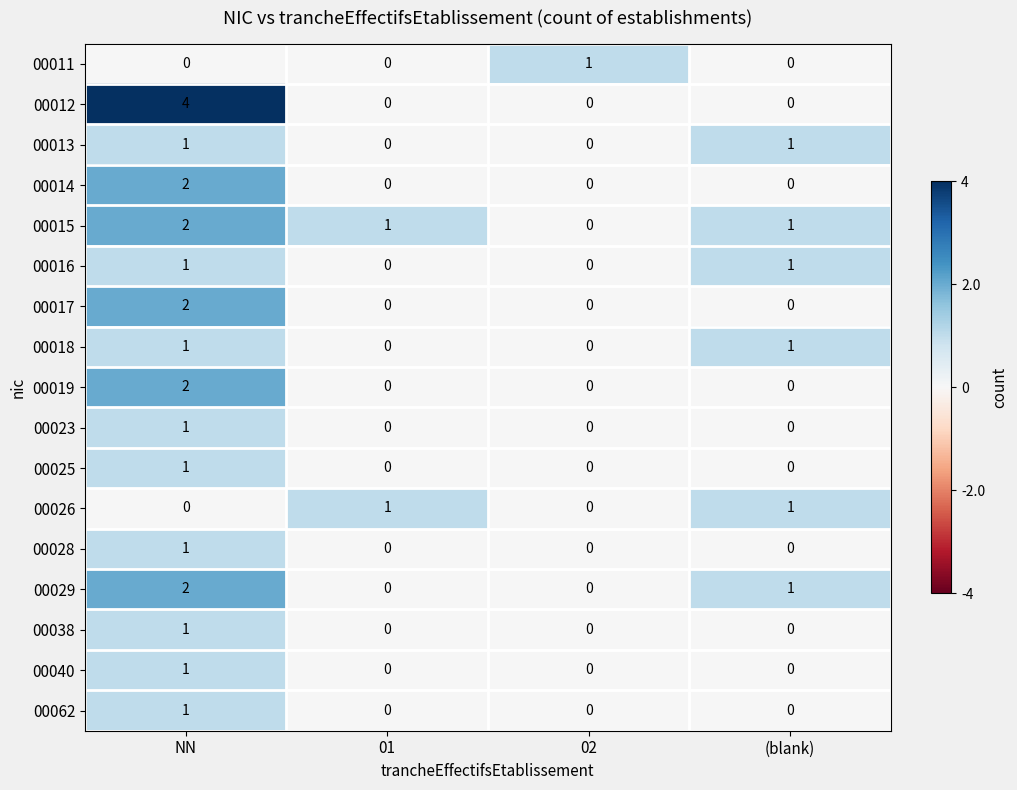

How many 00018 values are between 0 and 1?

4